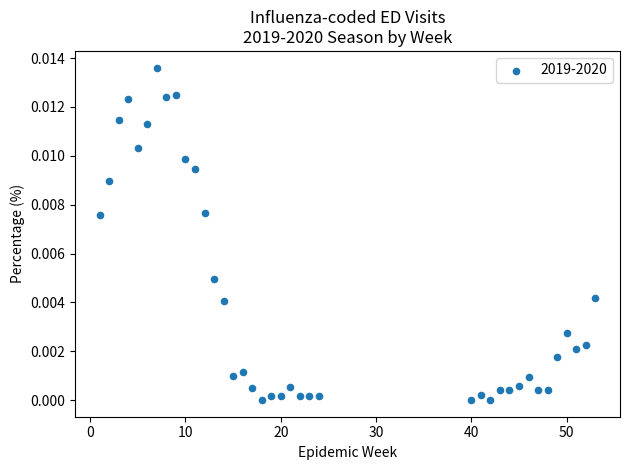

What is the range of X values (max minus min)?

52.0